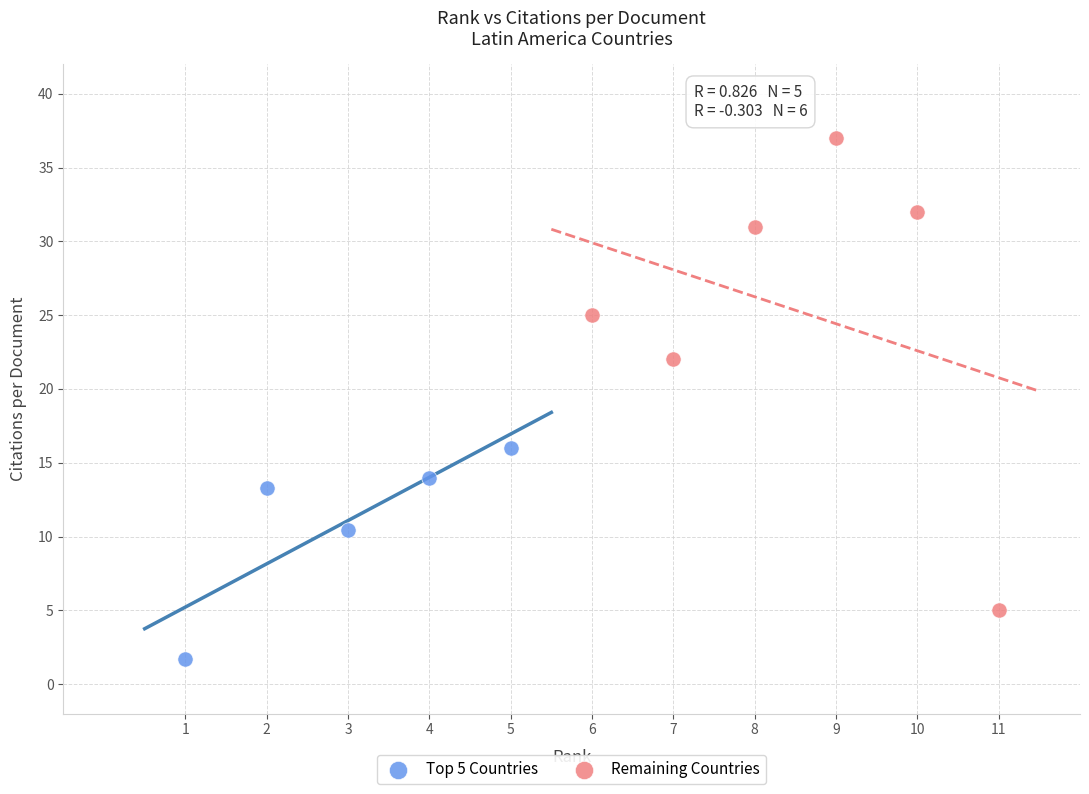

Which series reaches the minimum Y coordinate?

Top 5 Countries